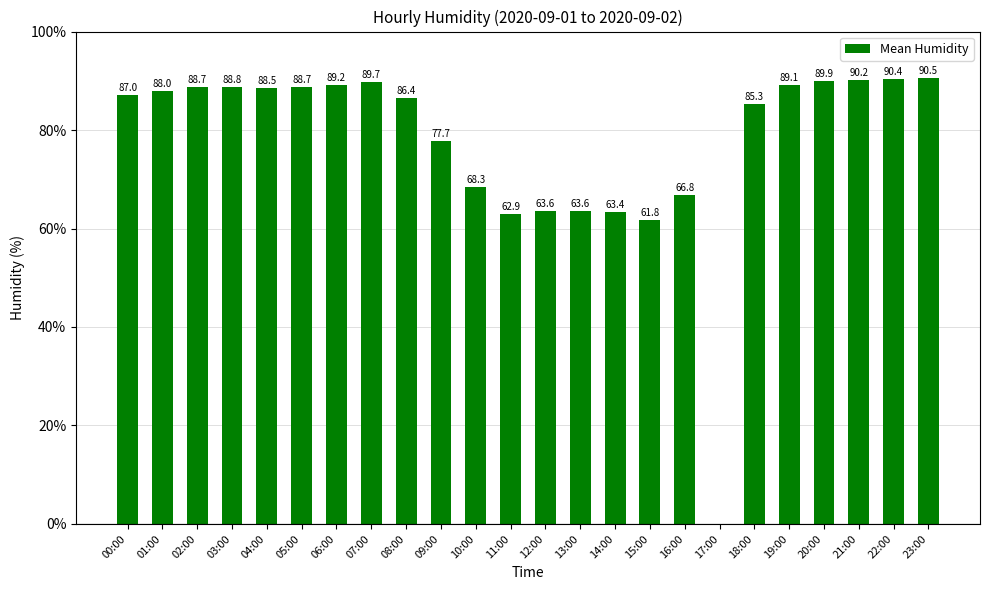

Is it true that the value at 19:00 is 115.8?

False